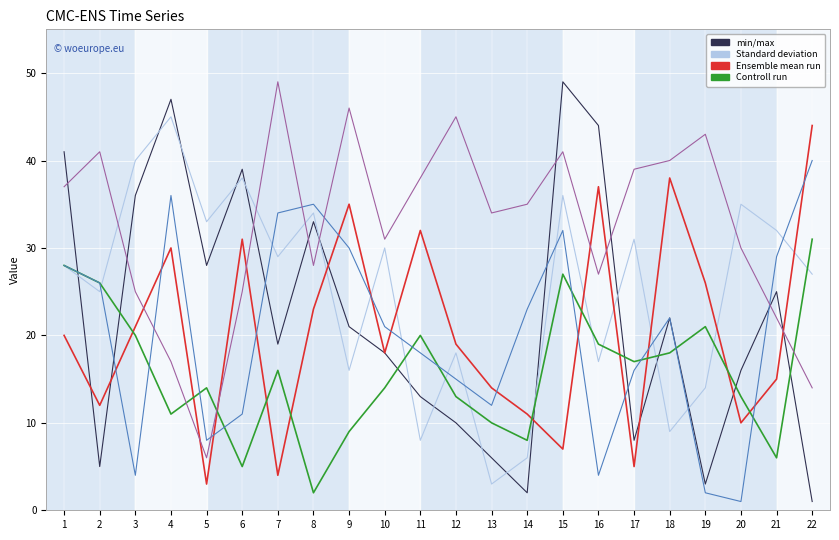

What is the greatest value displayed?

49